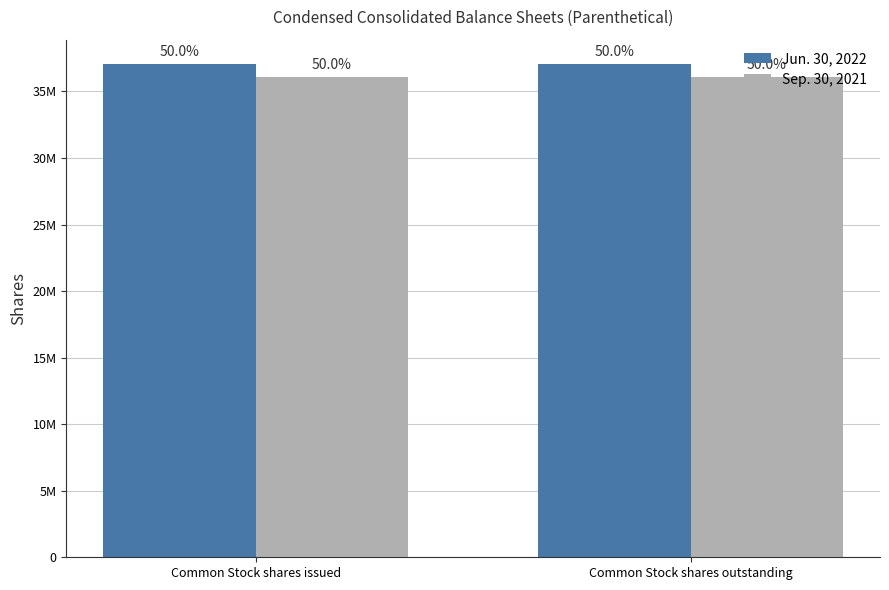

Rank the series by their average value, from lowest to highest.

Sep. 30, 2021, Jun. 30, 2022